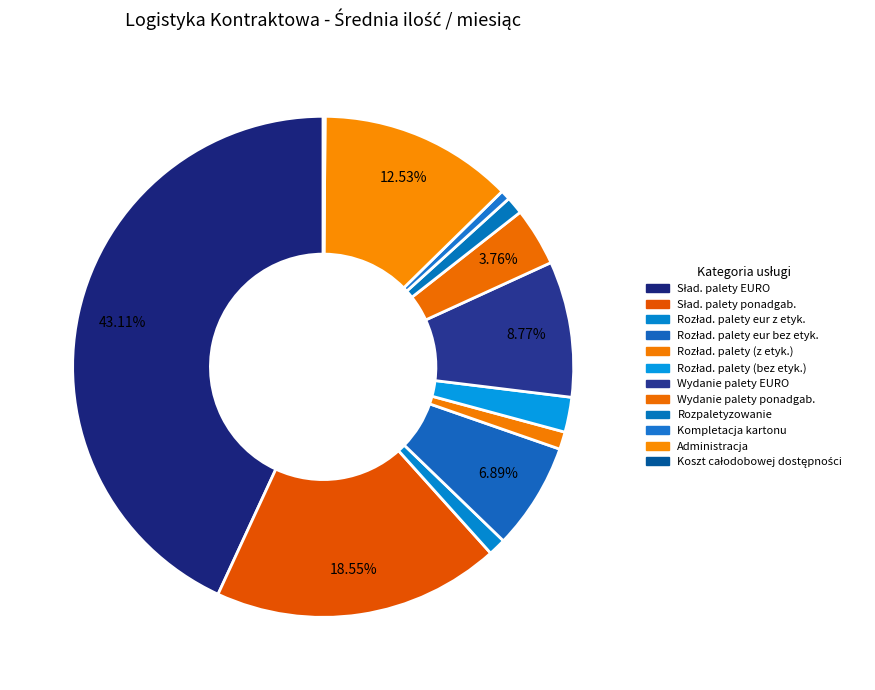

To the nearest percent, what is the difference between the largest and smallest slice percentages?

43%